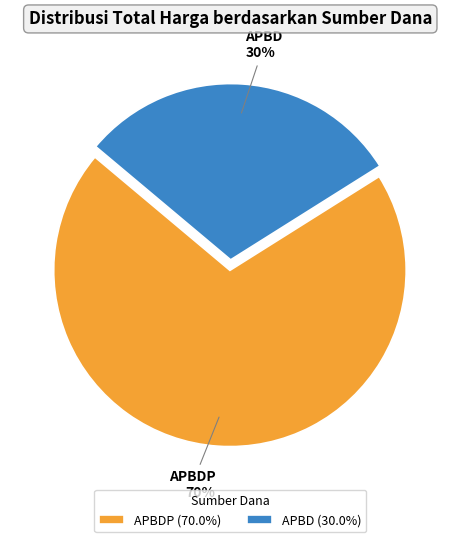

Which slice is the largest?

APBDP